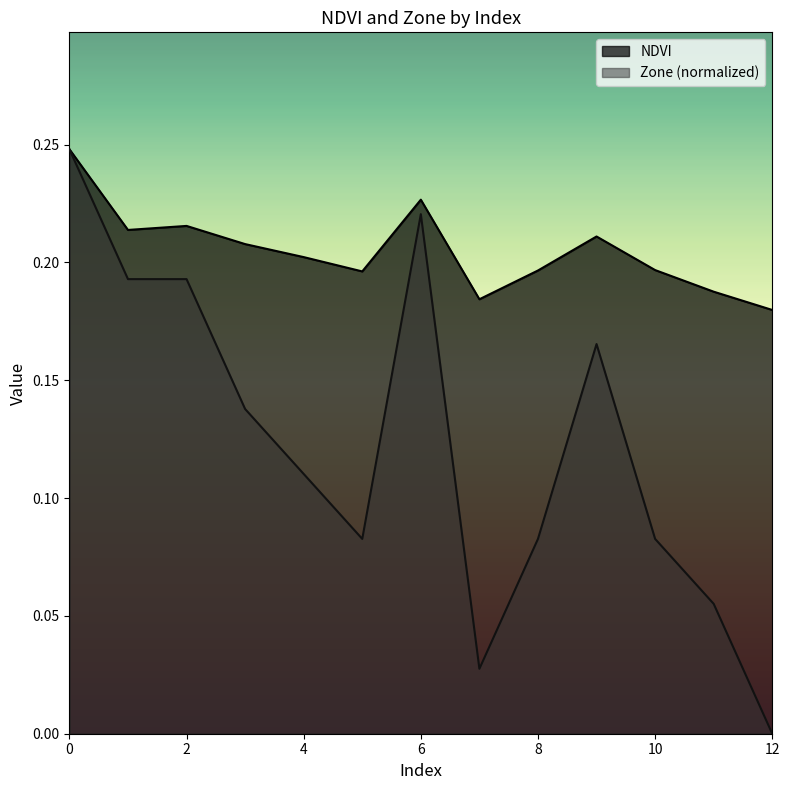

What is the difference between the maximum and minimum values in the Zone series?

0.2